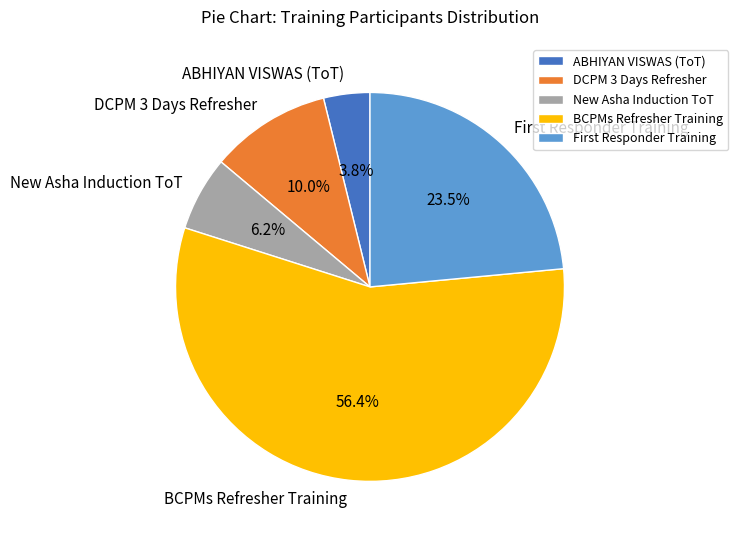

Count the number of slices in the pie.

5